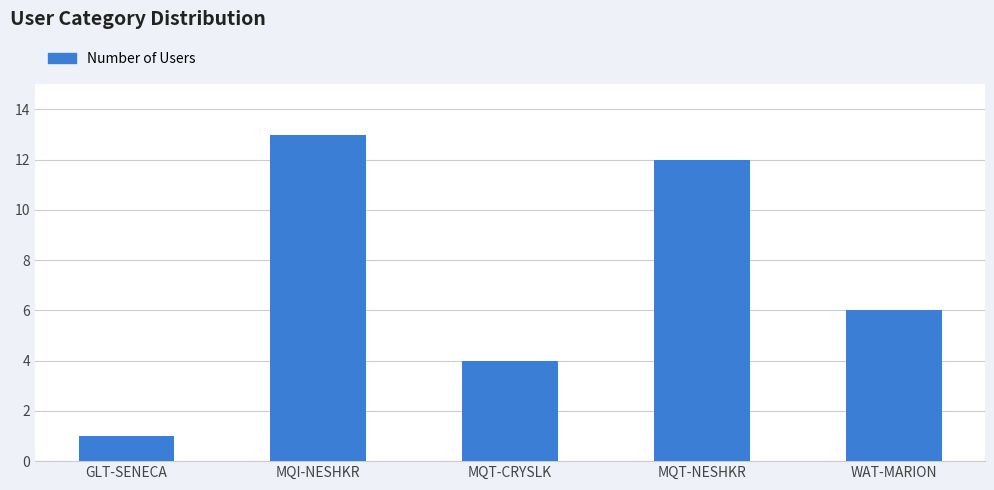

List the labels in order of value, largest first.

MQI-NESHKR, MQT-NESHKR, WAT-MARION, MQT-CRYSLK, GLT-SENECA